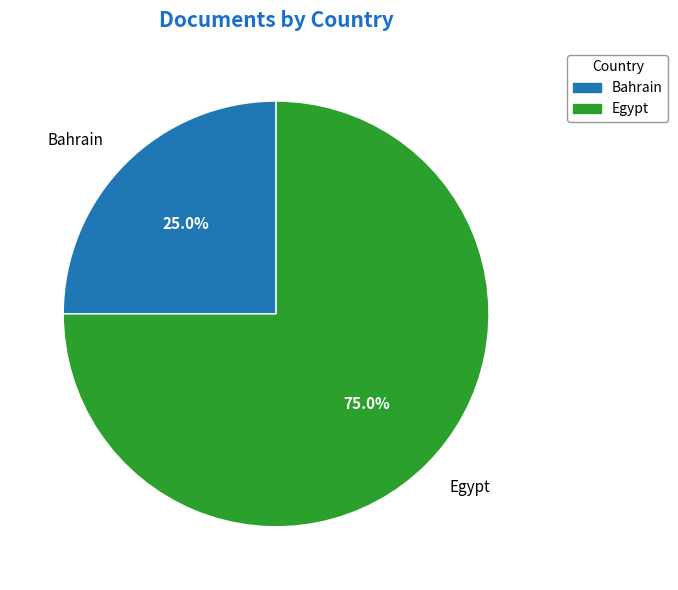

What portion of the pie excludes Bahrain?

75.0%